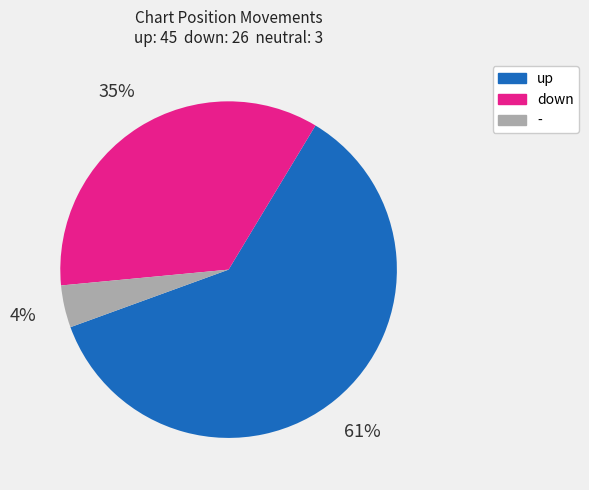

Which slice is the largest?

up